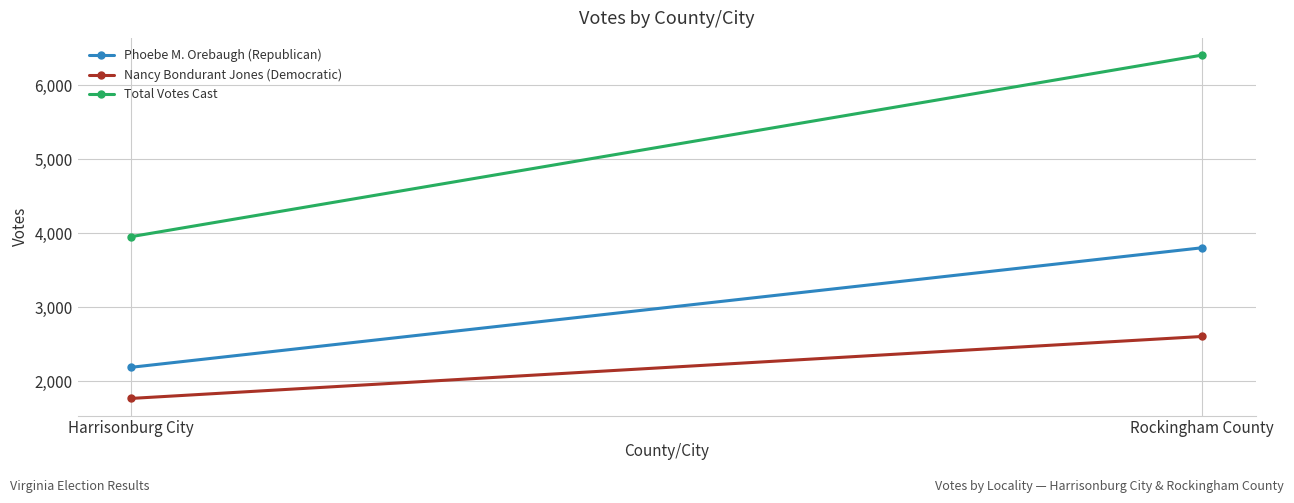

Which series changed the most between Harrisonburg City and Rockingham County?

Total Votes Cast